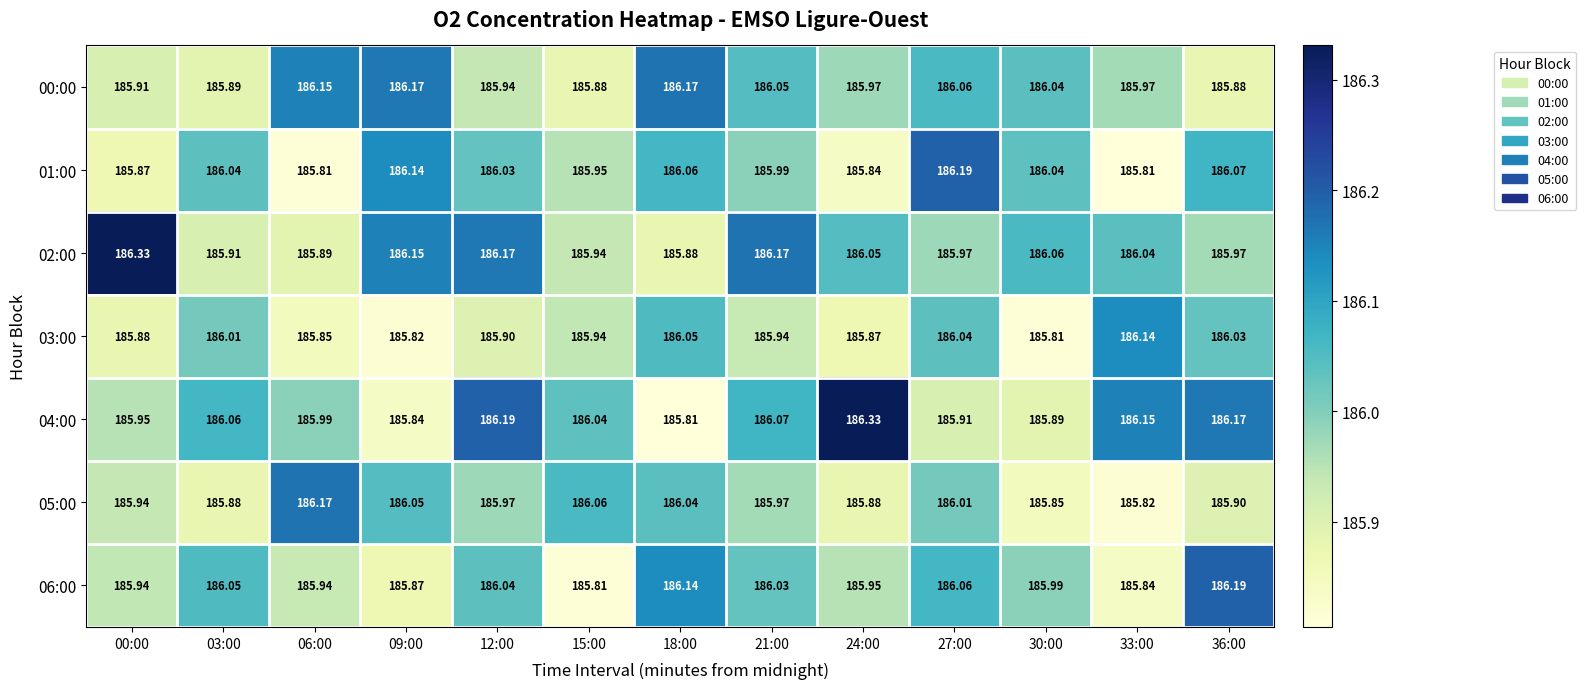

Is the value of 05:00 at 21:00 greater than the value of 01:00 at 09:00?

No